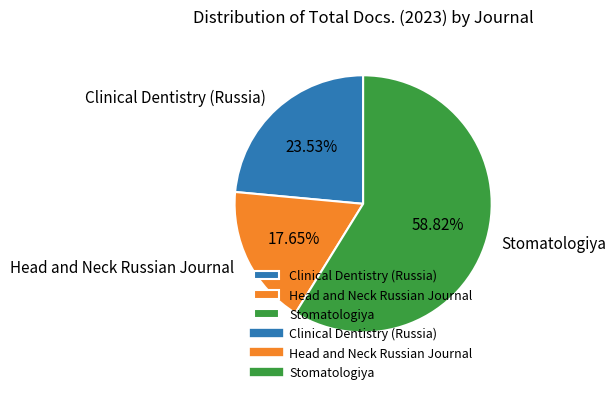

To the nearest percent, what is the combined percentage of Head and Neck Russian Journal and Stomatologiya?

76%